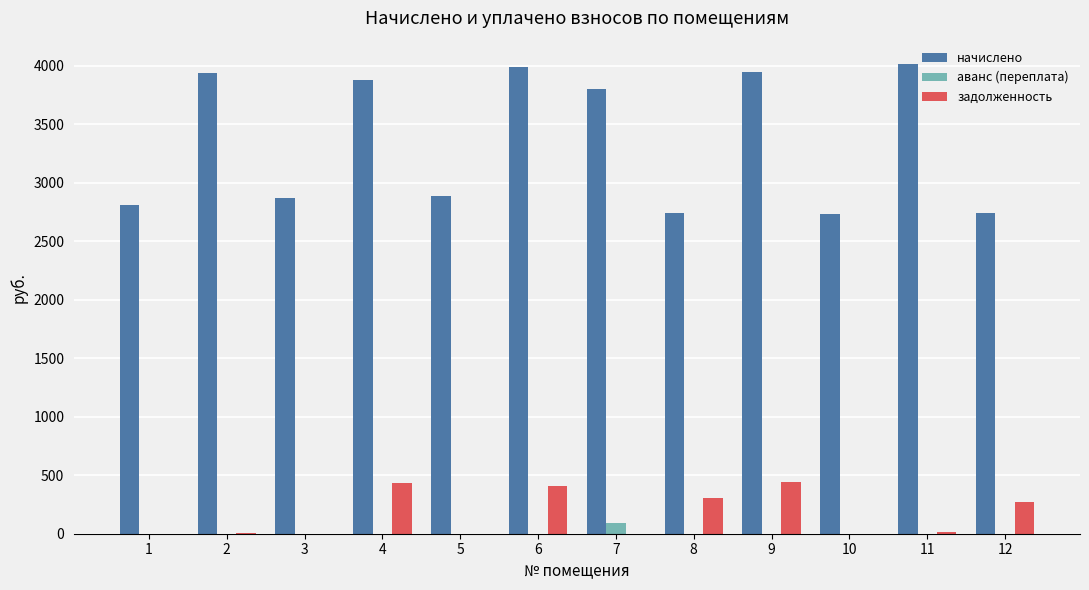

How many groups of bars are there?

12